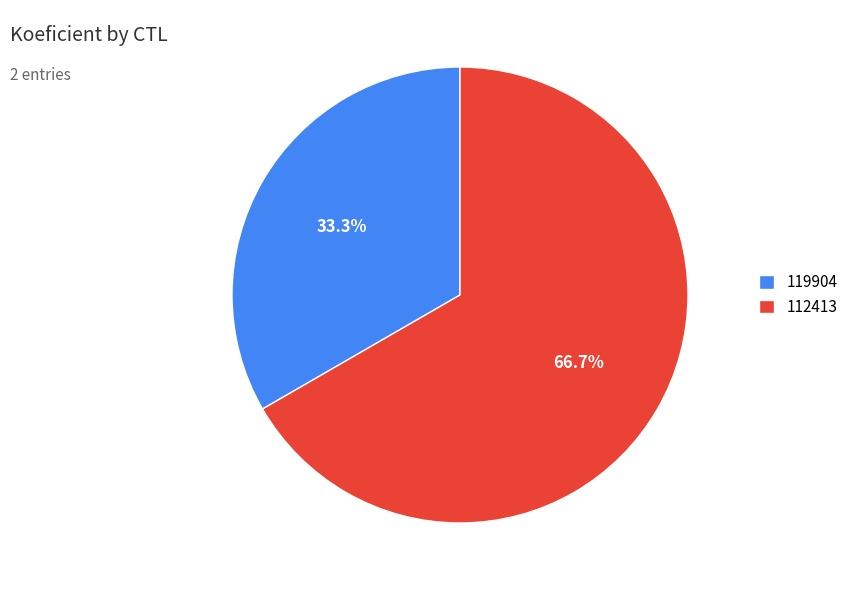

Which category accounts for the majority?

112413